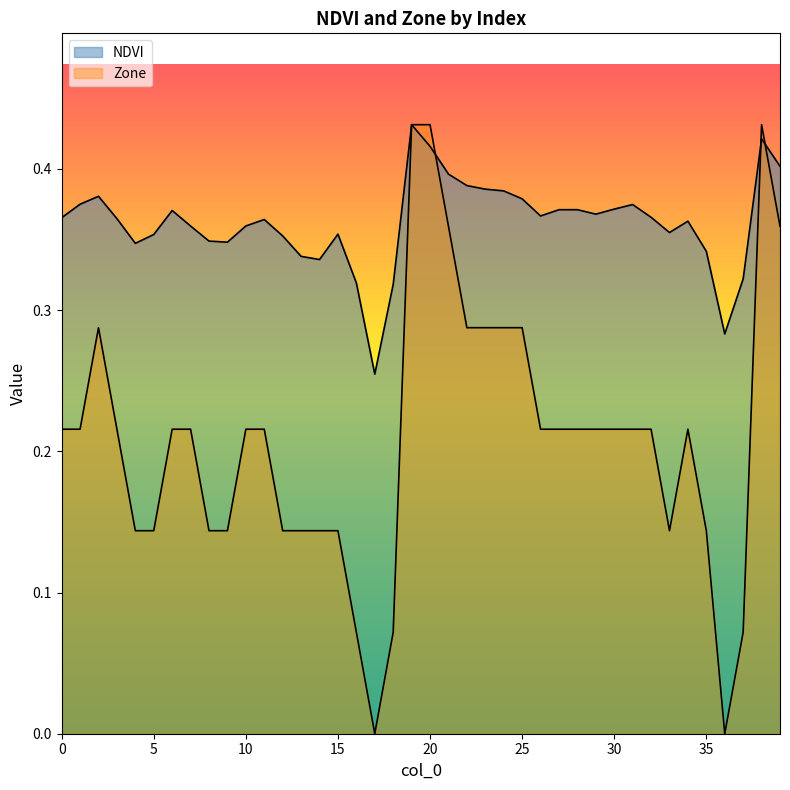

Reading left to right, list all the values displayed in this chart.

NDVI: 0.4	0.4	0.4	0.4	0.3	0.4	0.4	0.4	0.3	0.3	0.4	0.4	0.4	0.3	0.3	0.4	0.3	0.3	0.3	0.4	0.4	0.4	0.4	0.4	0.4	0.4	0.4	0.4	0.4	0.4	0.4	0.4	0.4	0.4	0.4	0.3	0.3	0.3	0.4	0.4
Zone: 0.2	0.2	0.3	0.2	0.1	0.1	0.2	0.2	0.1	0.1	0.2	0.2	0.1	0.1	0.1	0.1	0.1	0.0	0.1	0.4	0.4	0.4	0.3	0.3	0.3	0.3	0.2	0.2	0.2	0.2	0.2	0.2	0.2	0.1	0.2	0.1	0.0	0.1	0.4	0.4